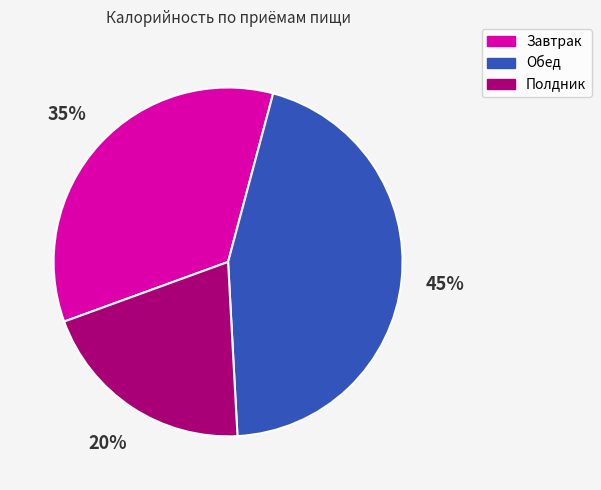

To the nearest percent, what is the difference between the Обед and Завтрак slice percentages?

10%